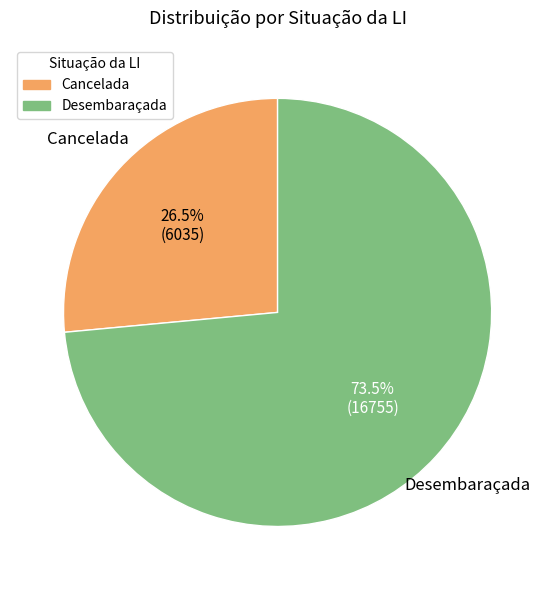

Do Desembaraçada and Cancelada together represent more than half of the pie?

Yes